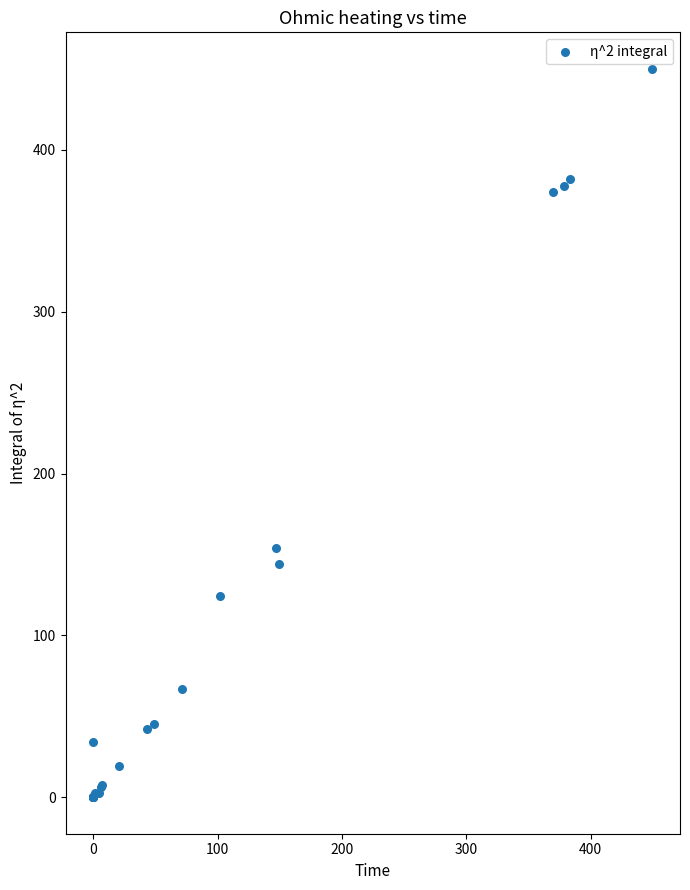

What Y value in the scatter plot is closest to 225?

153.9